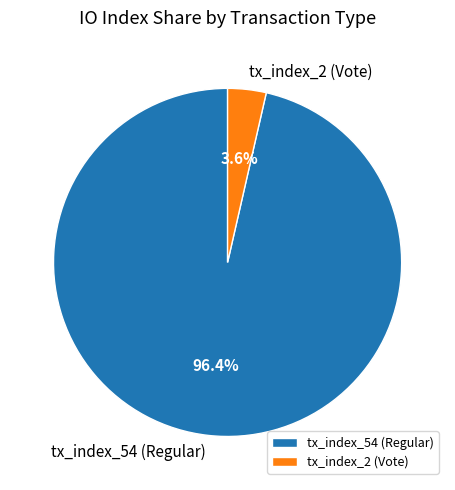

Does any single category account for the majority?

Yes